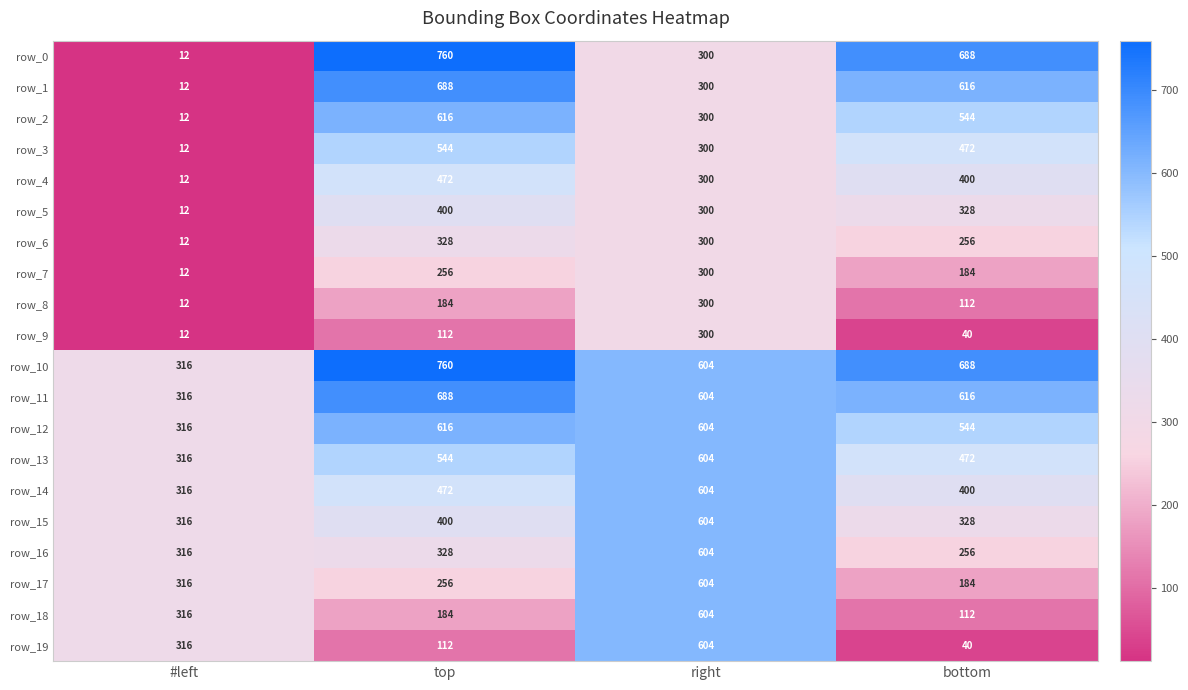

What is the minimum value shown in the chart?

12